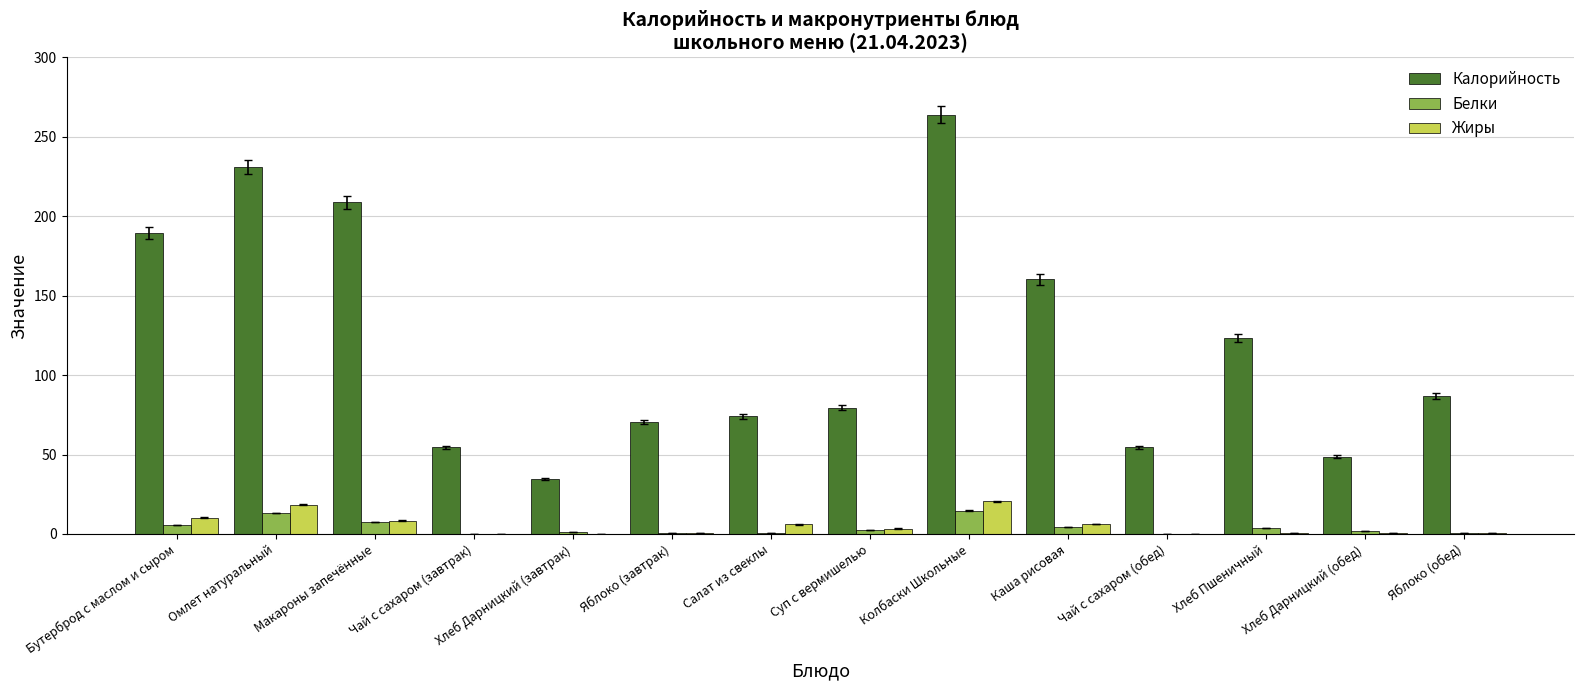

At which category is the sum across all series the highest?

Колбаски Школьные